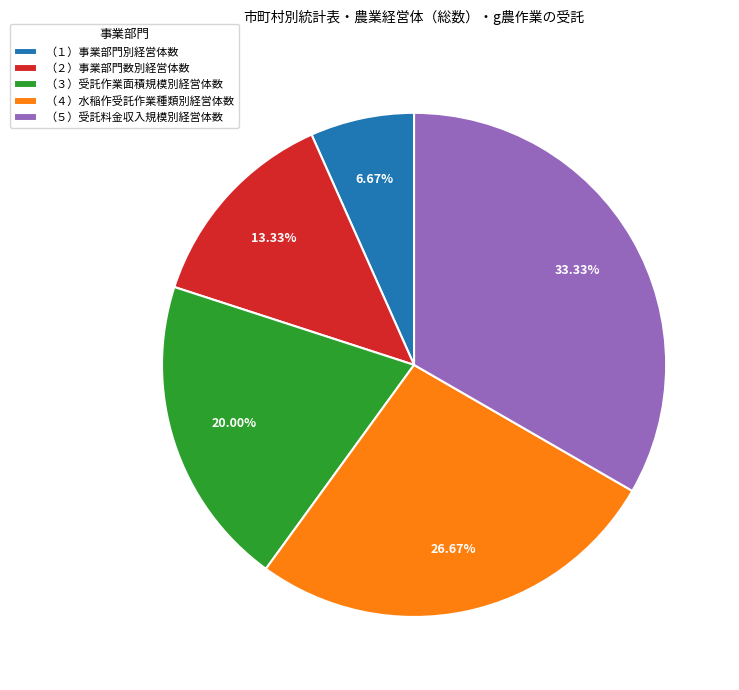

What is the ratio of the value at （５）受託料金収入規模別経営体数 to the value at （１）事業部門別経営体数?

5.0